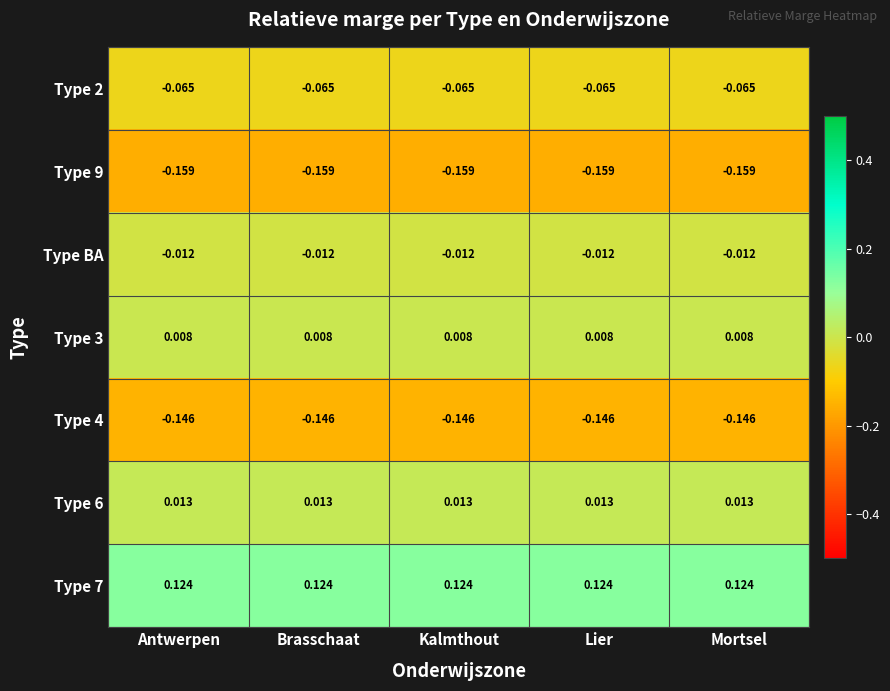

Is the value of Type 7 at Antwerpen greater than the value of Type 9 at Mortsel?

Yes